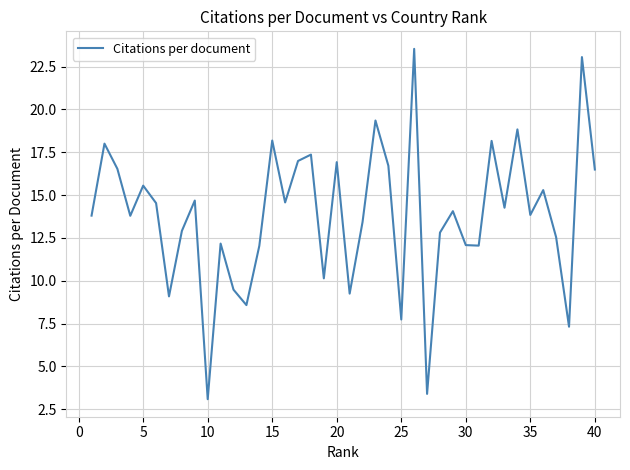

What is the greatest value displayed?

23.5